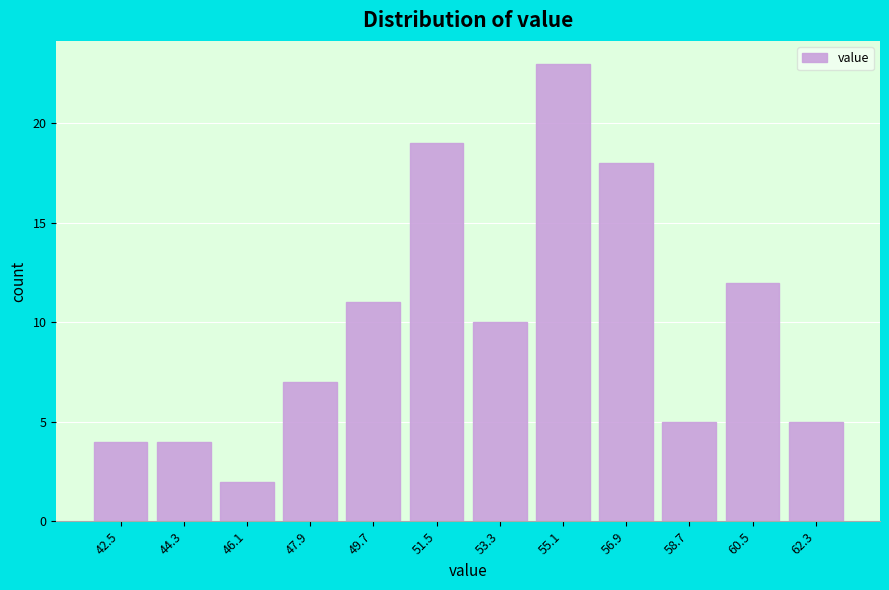

Reading left to right, transcribe this chart: for each bar, give the range it covers on the x-axis and its height. Neither the bar edges nor the heights are printed on the chart, so give them approximately, as read against the axes.

41.6 to 43.4: 4
43.4 to 45.2: 4
45.2 to 47.0: 2
47.0 to 48.8: 7
48.8 to 50.6: 11
50.6 to 52.4: 19
52.4 to 54.2: 10
54.2 to 56.0: 23
56.0 to 57.8: 18
57.8 to 59.6: 5
59.6 to 61.4: 12
61.4 to 63.2: 5